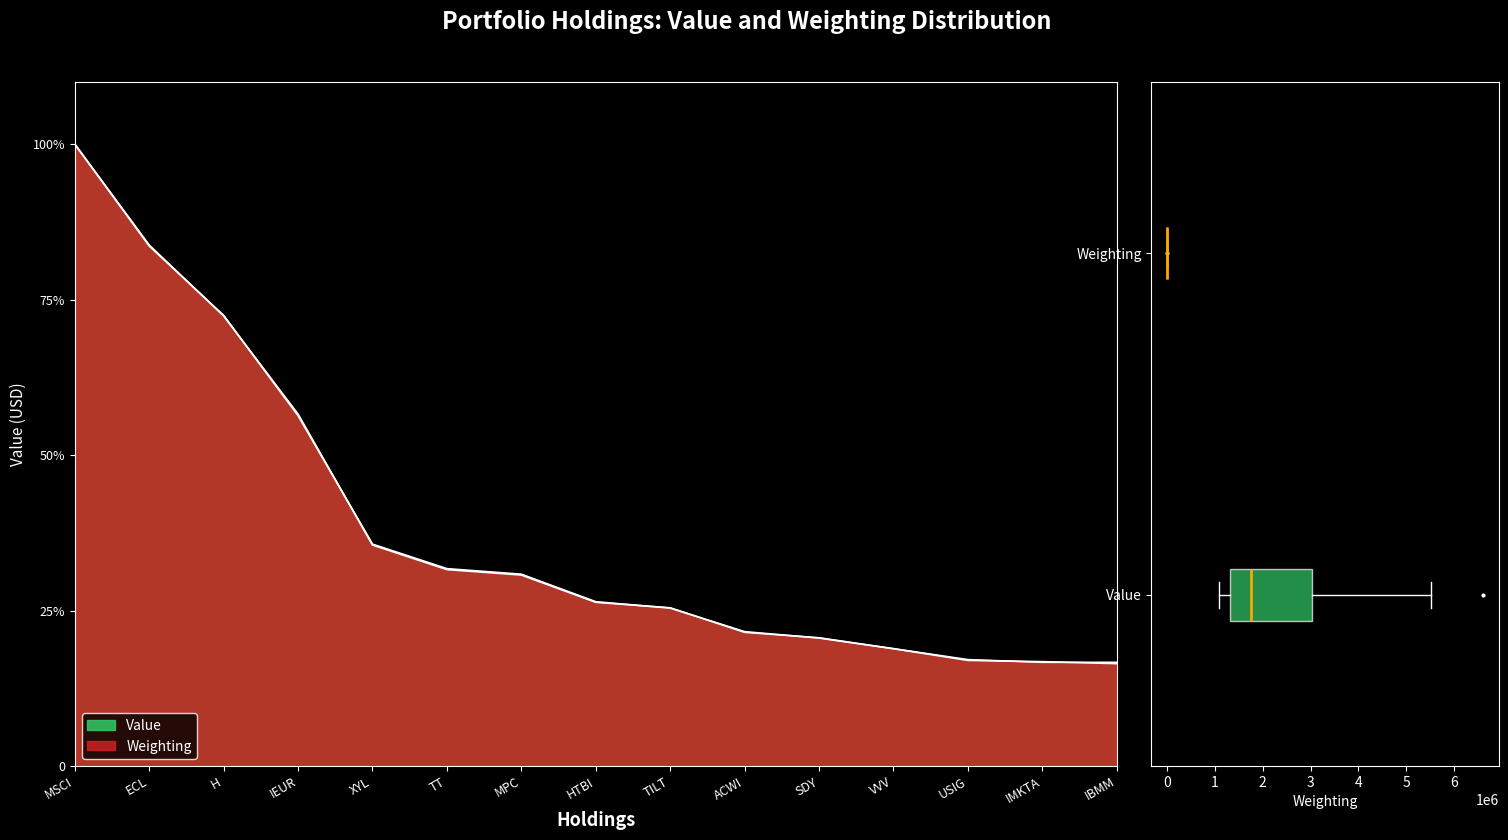

List the labels in order of Value value, largest first.

MSCI, ECL, H, IEUR, XYL, TT, MPC, HTBI, TILT, ACWI, SDY, VVV, USIG, IMKTA, IBMM